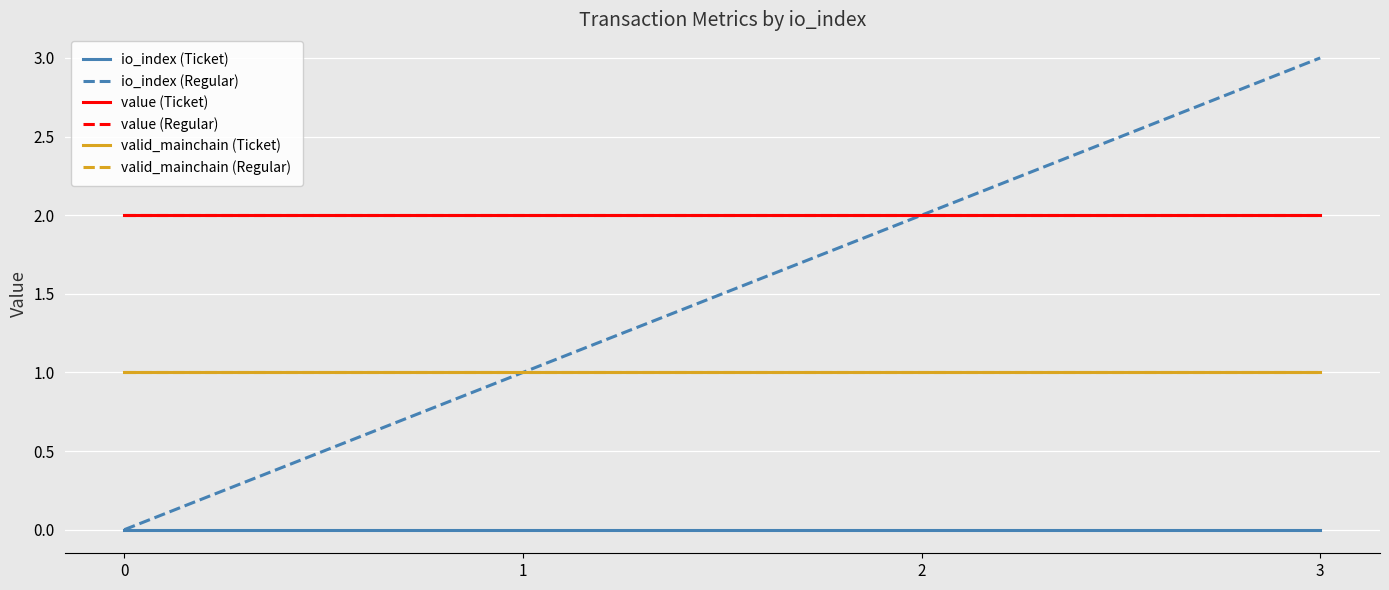

Does the chart display data point markers on the line(s)?

No